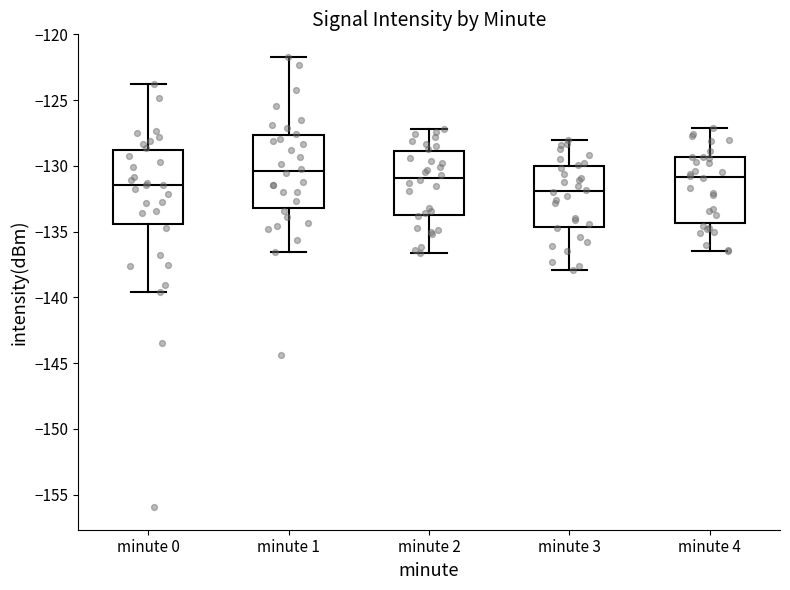

Where does the upper whisker of the box for minute 1 end on the y-axis? The values are not printed on the chart, so give them approximately, as read against the axis.

-121.5